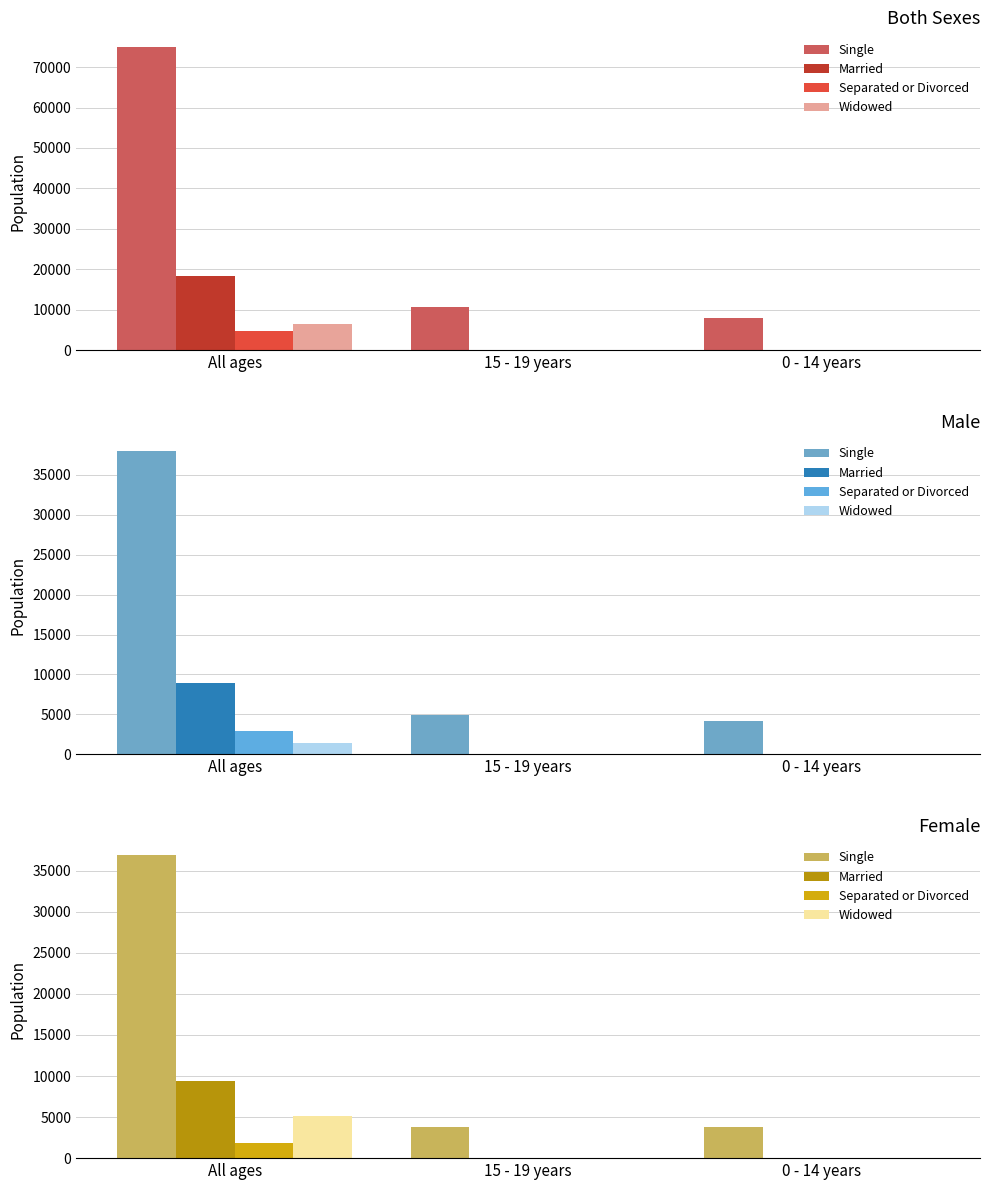

What is the maximum value for Widowed?

5078